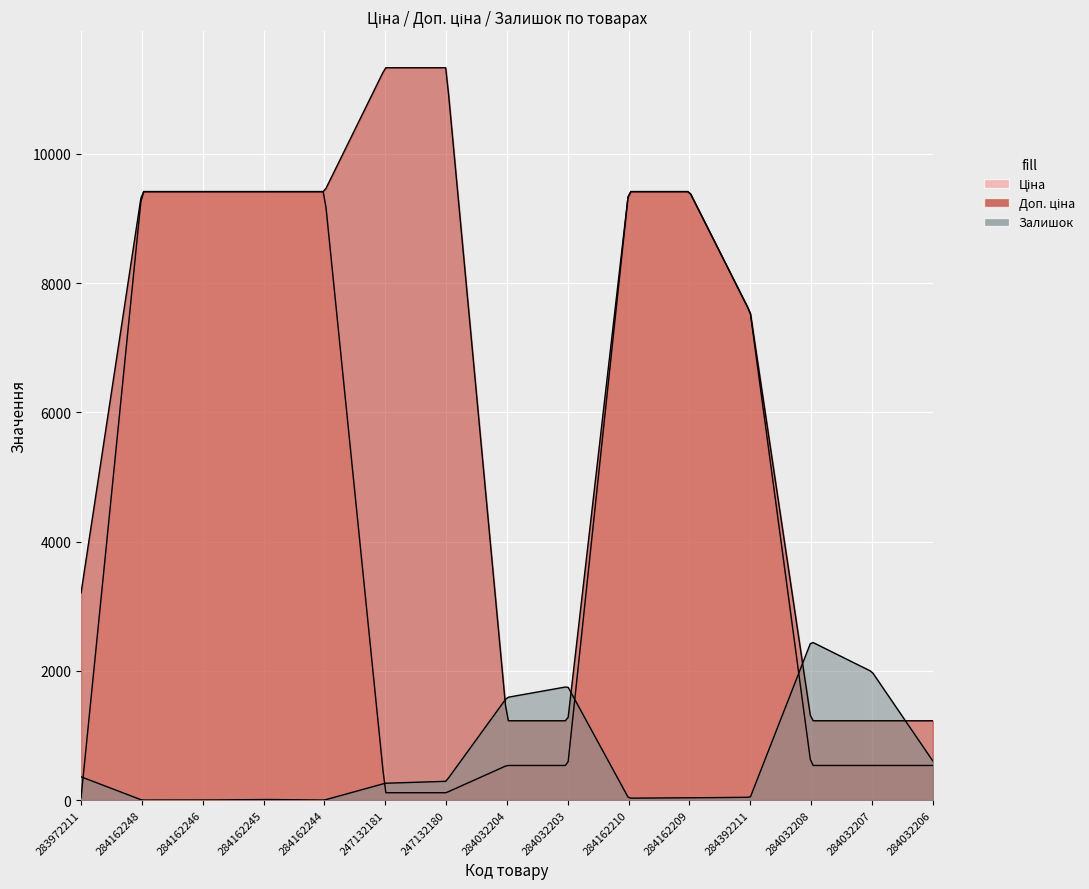

How many values in the Залишок series are below 260?

7